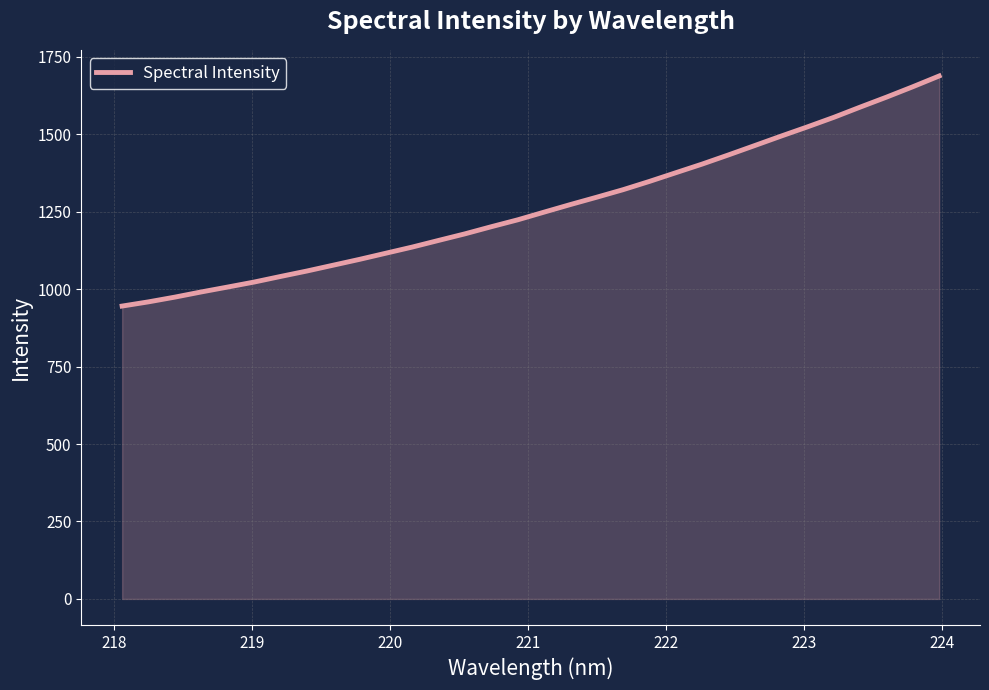

What is the maximum value shown in the chart?

1688.0